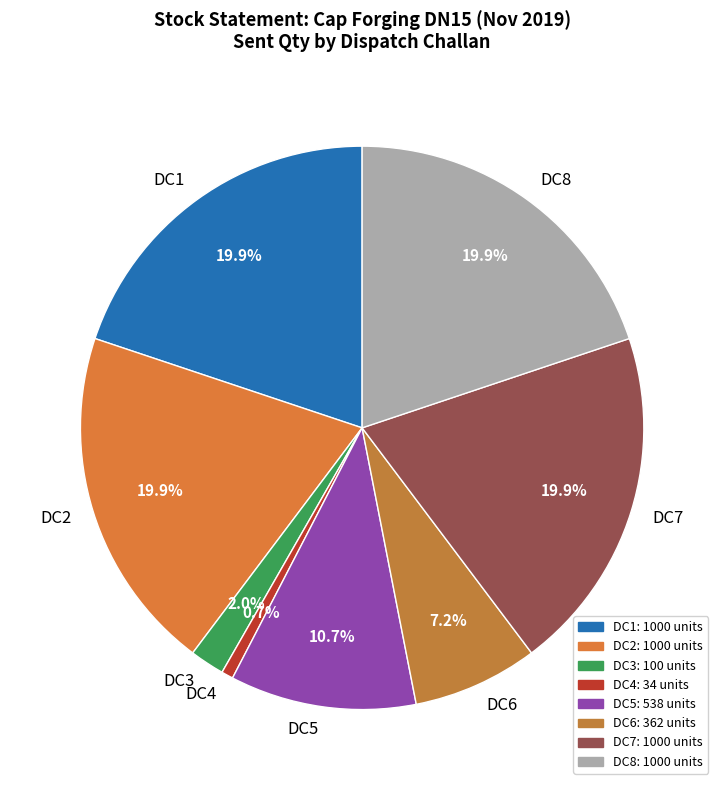

Is there any slice that represents more than half of the pie?

No